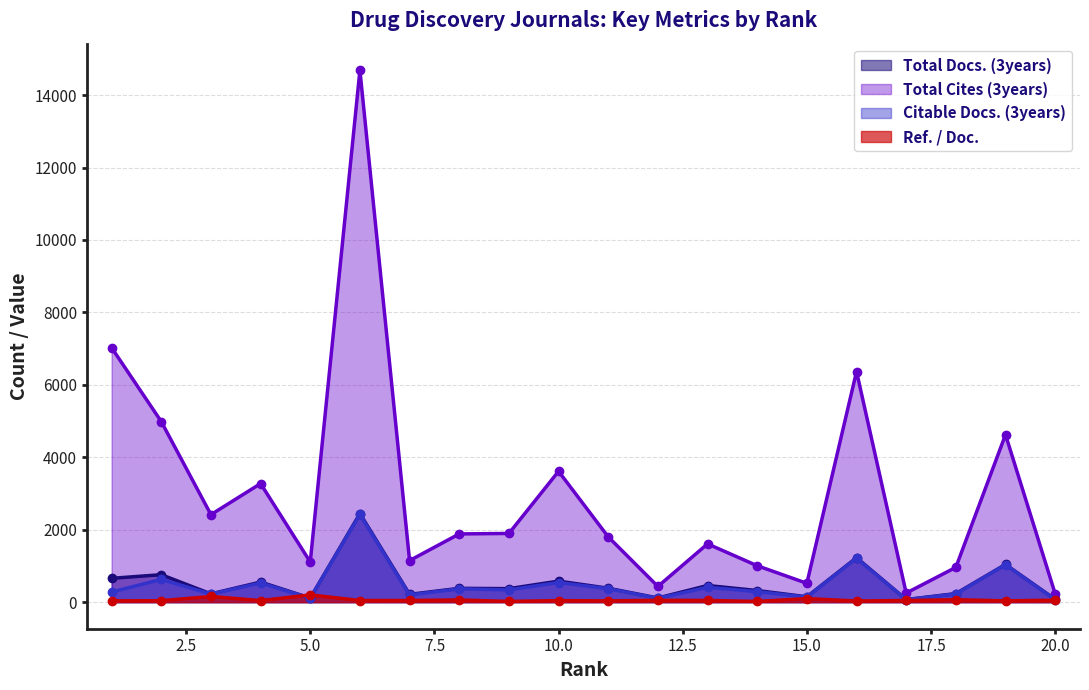

What is the value of the Total Docs. (3years) point at the 19th from the left?

1040